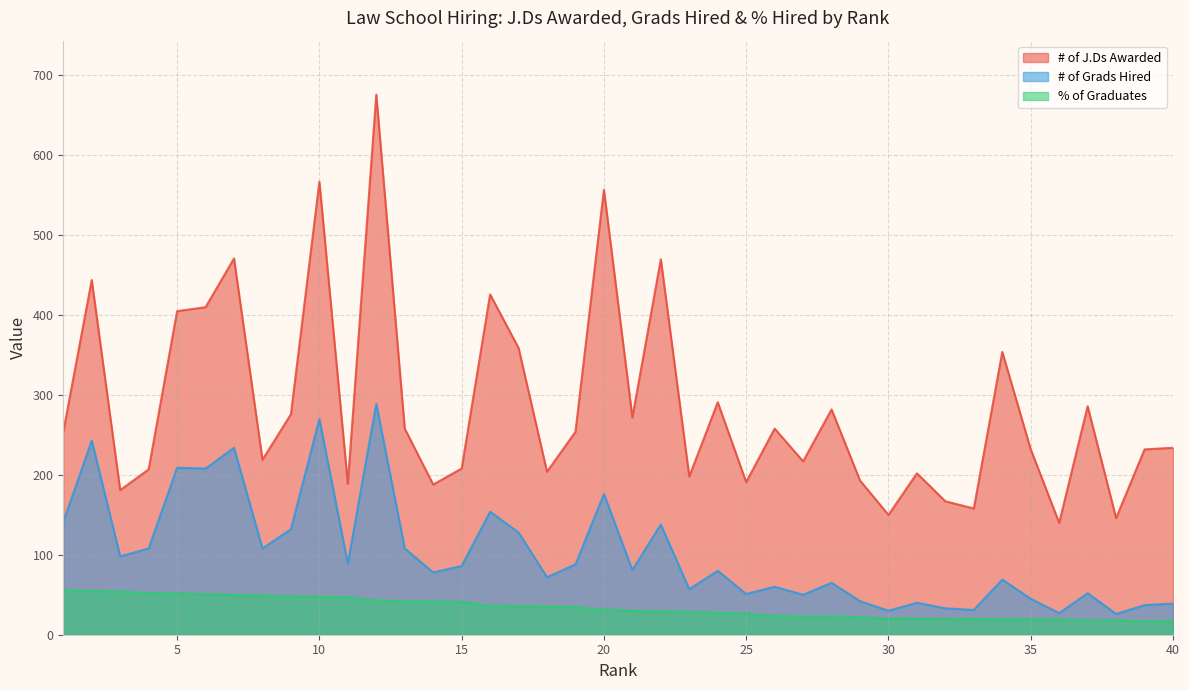

Rank the series at 15 from highest to lowest value.

# of J.Ds Awarded, # of Grads Hired, % of Graduates